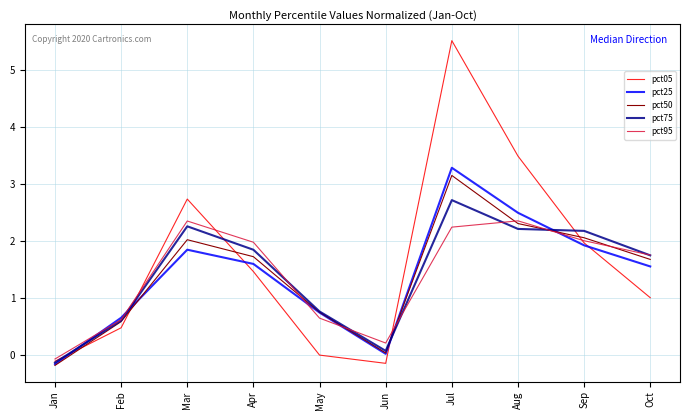

Rank the series by their maximum value, from lowest to highest.

pct95, pct75, pct50, pct25, pct05